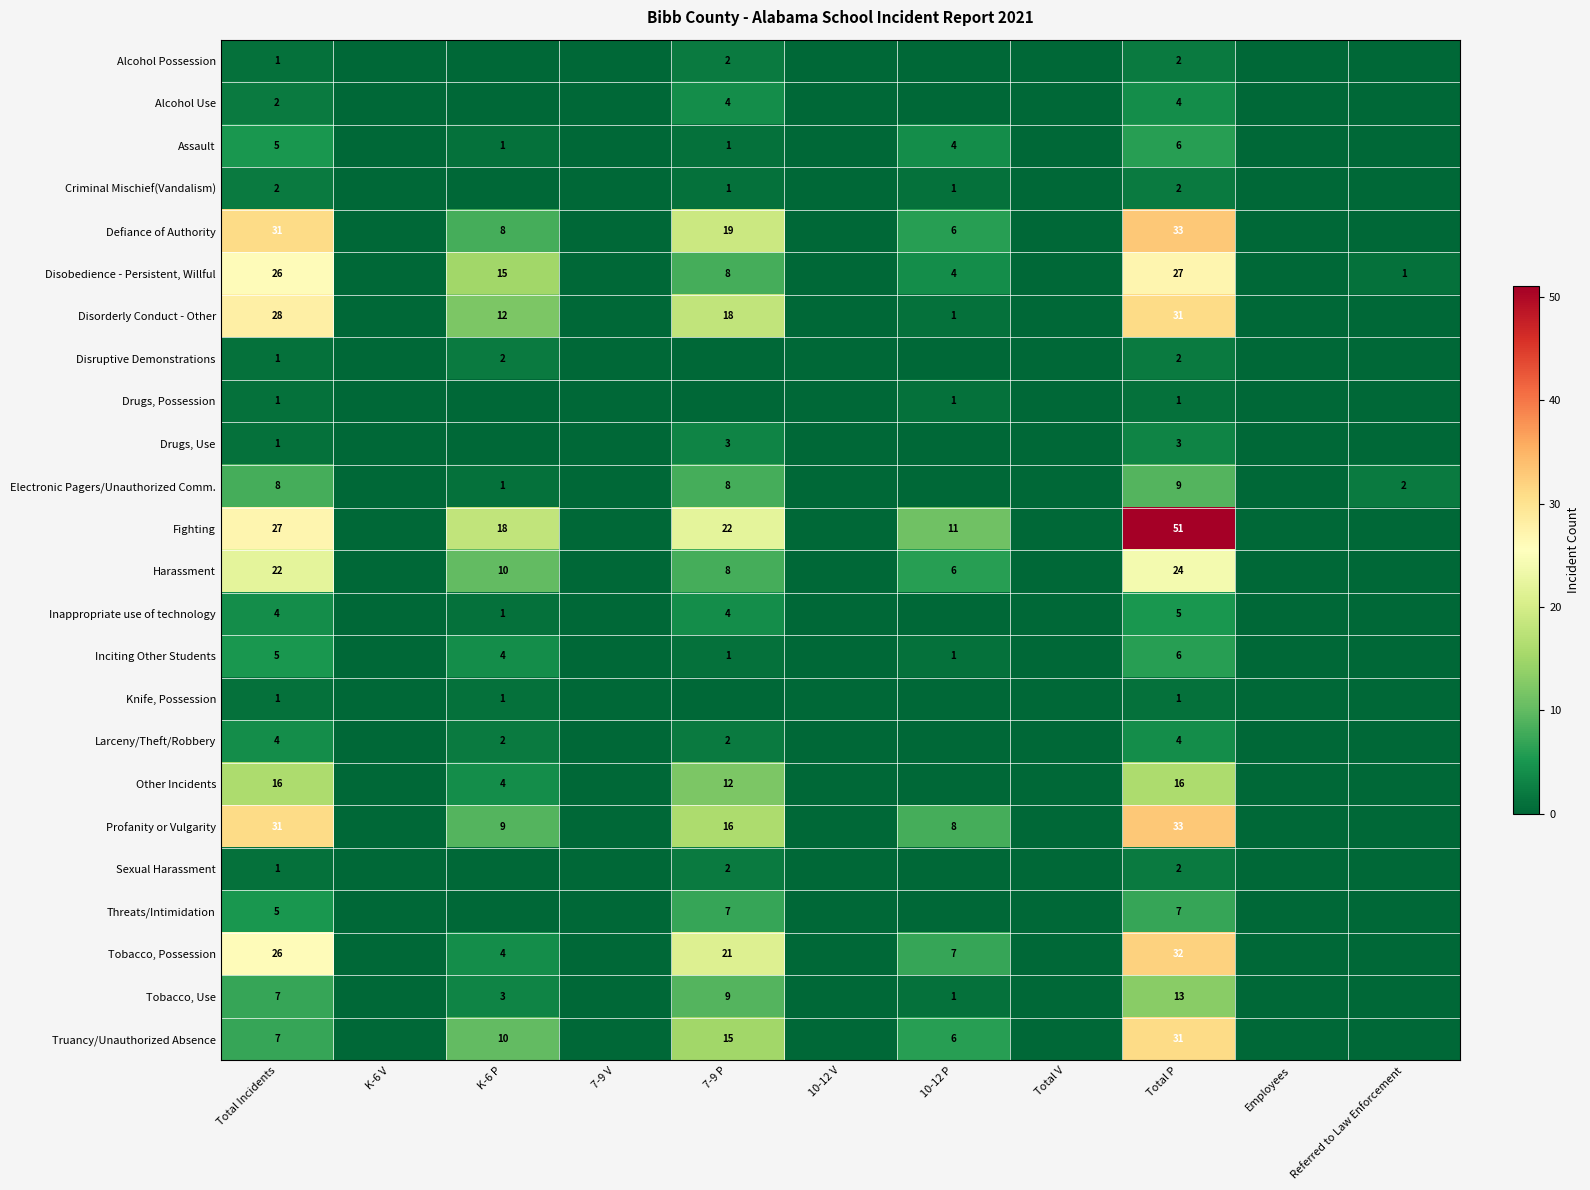

True or false: Sexual Harassment has a value of 1 at Total Incidents.

True